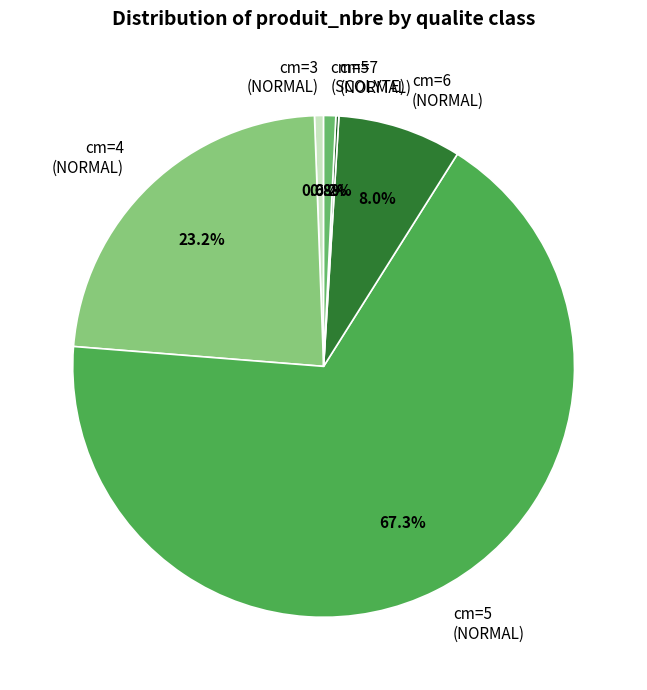

Is there a majority slice in this chart?

Yes